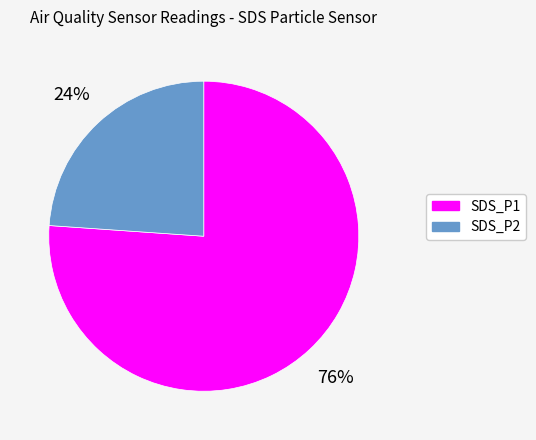

What is the largest slice in the pie chart?

SDS_P1